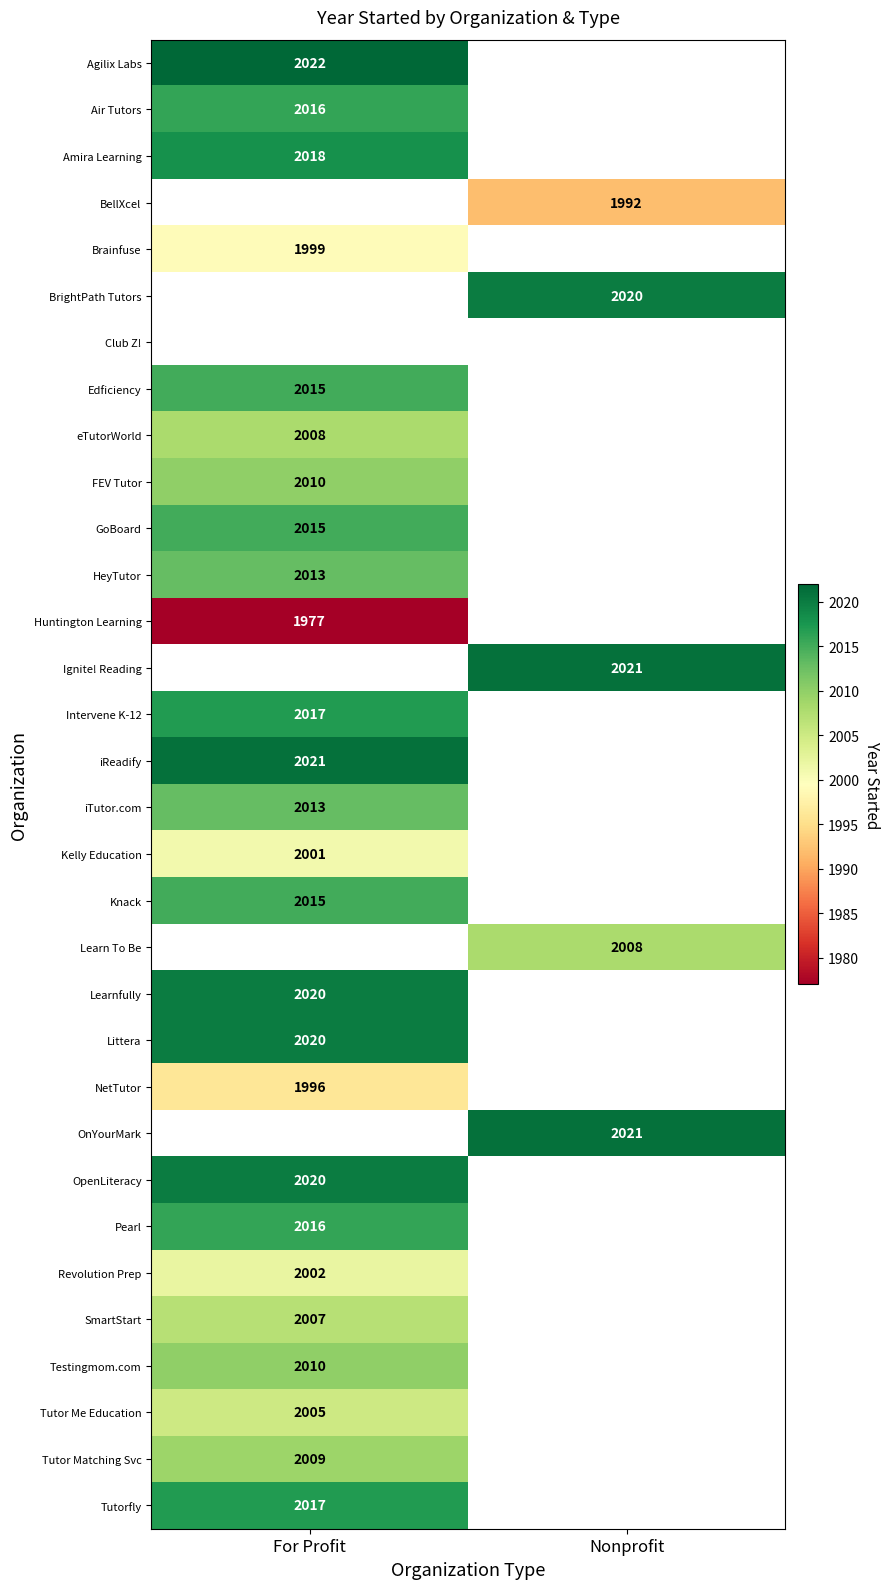

Which category has the lowest value across all series?

For Profit